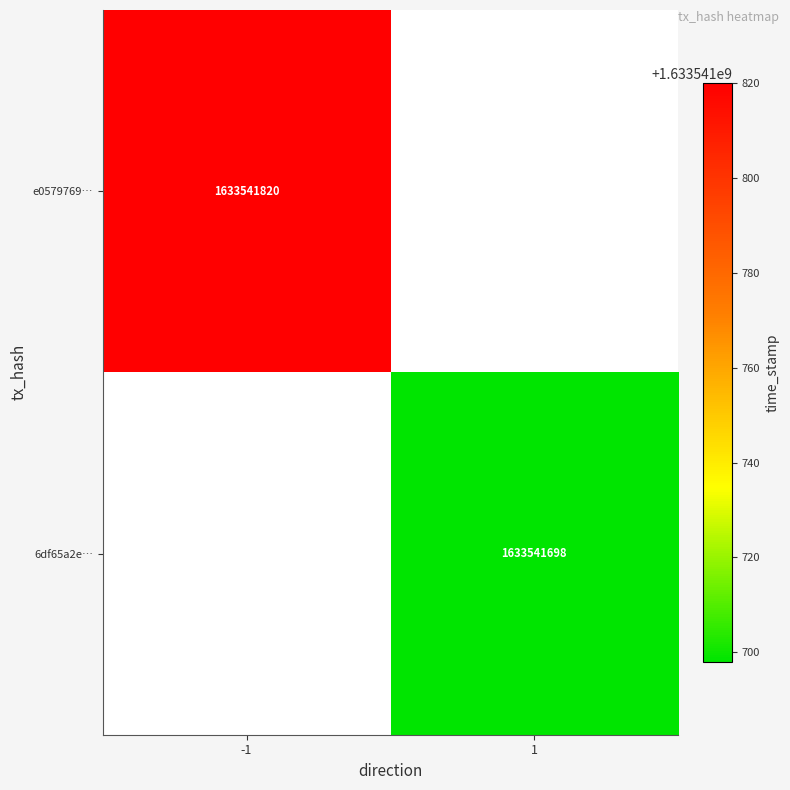

Which series has the largest total across all categories?

e05797697ce9fcccfce32cee790bdf86d0e9fdd